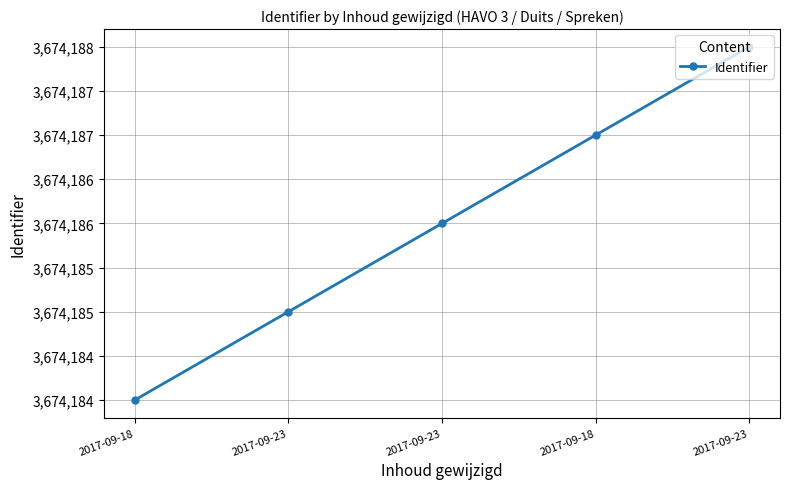

Is it true that the value at 2017-09-23 is 3674188?

True